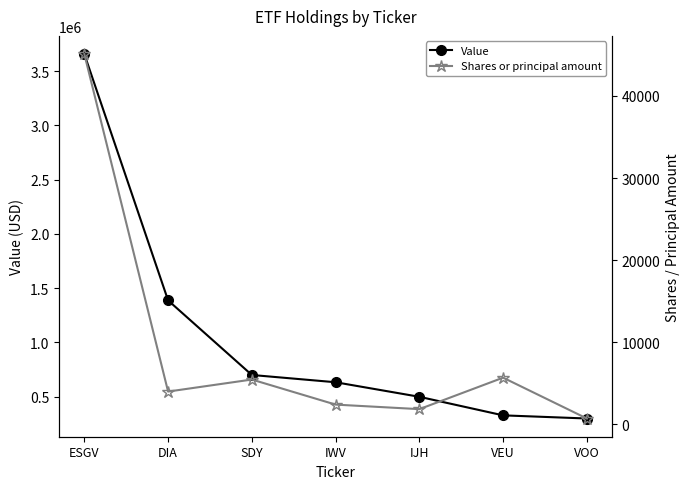

Where does the Value series first go above 633000?

ESGV